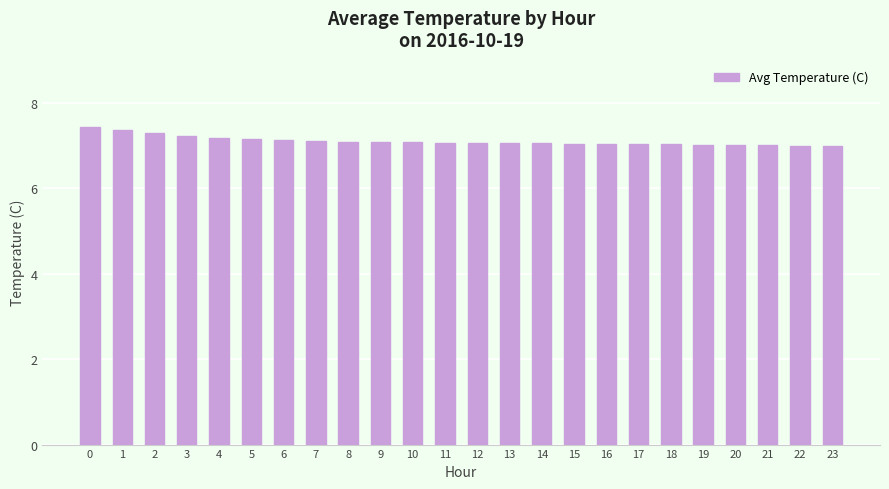

What is the maximum value shown in the chart?

7.4